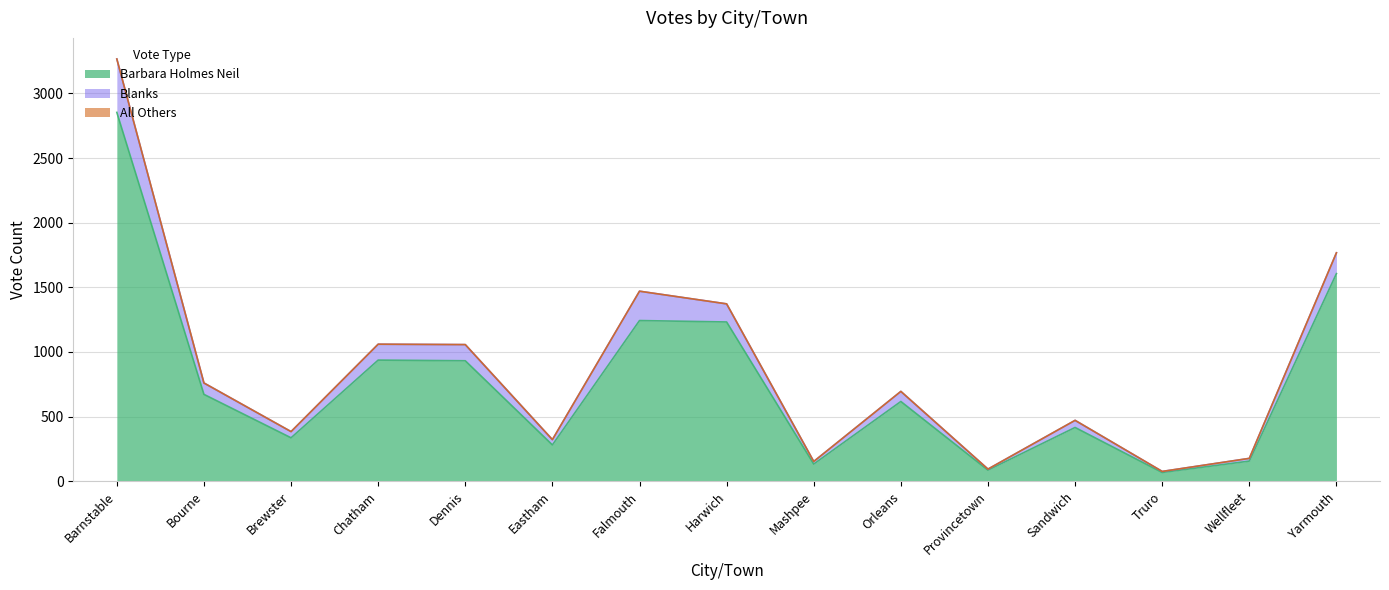

At which label is Barbara Holmes Neil closest to 1460?

Yarmouth